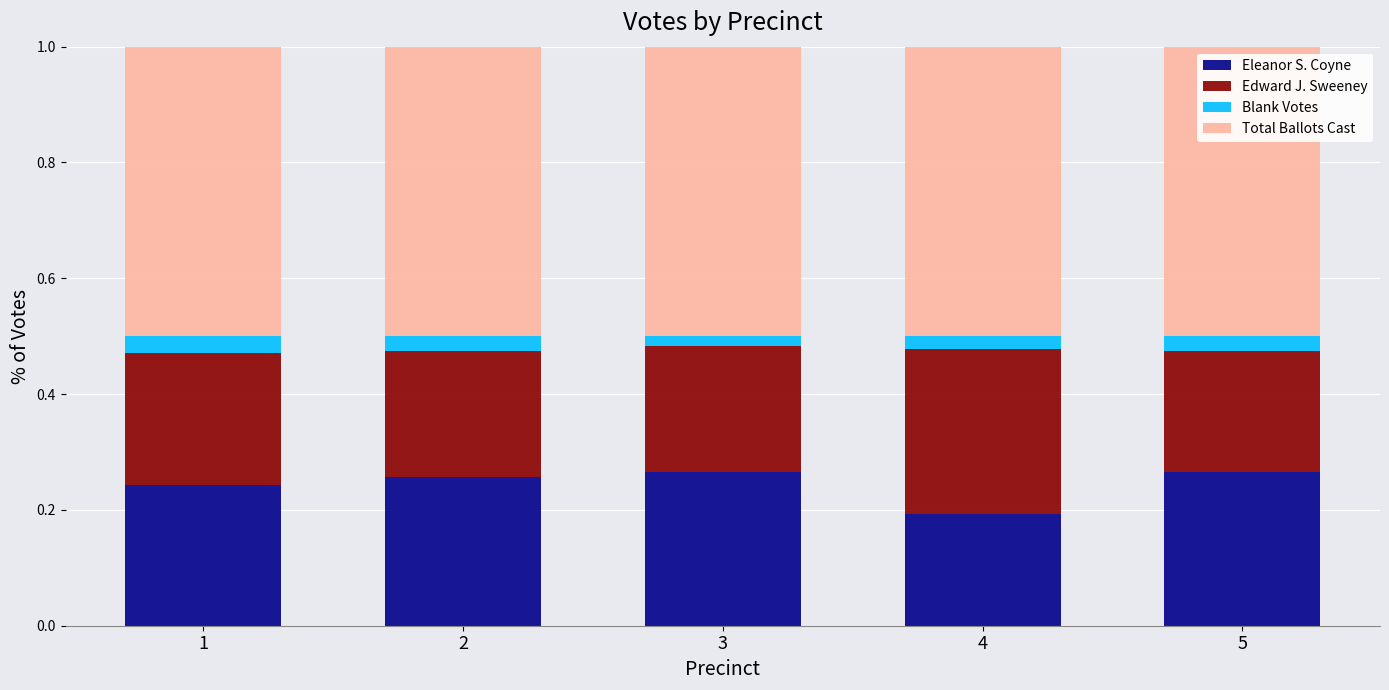

How many bars are there in total?

5